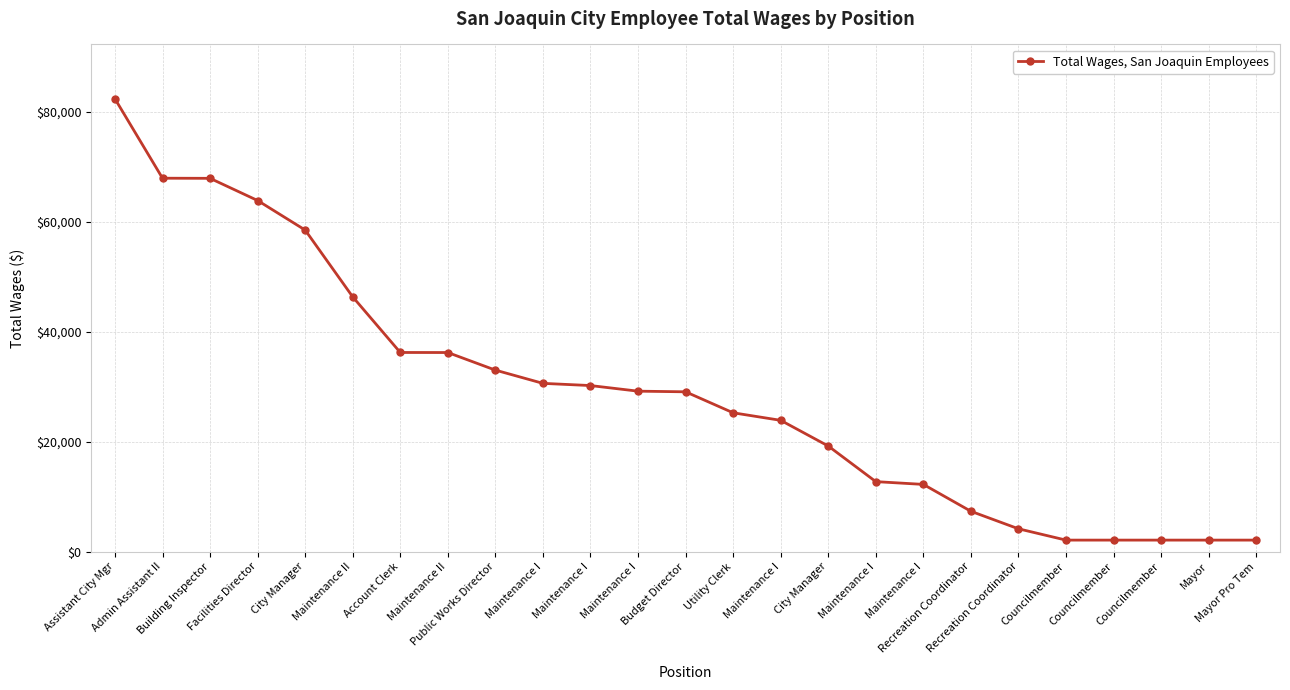

How many lines are shown in the chart?

1